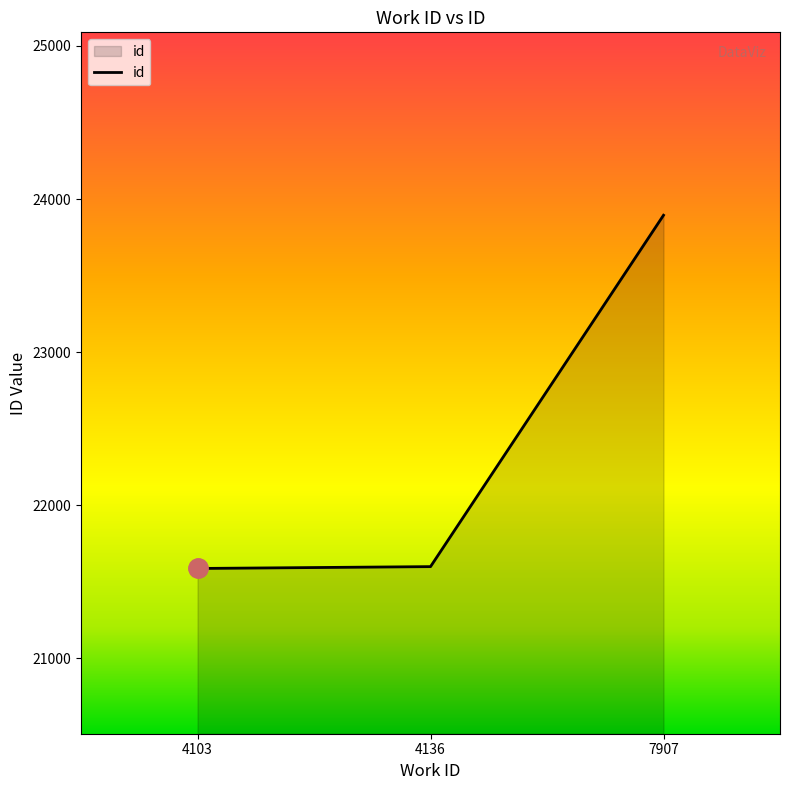

The chart shows a value of 33237 at 4103. True or false?

False